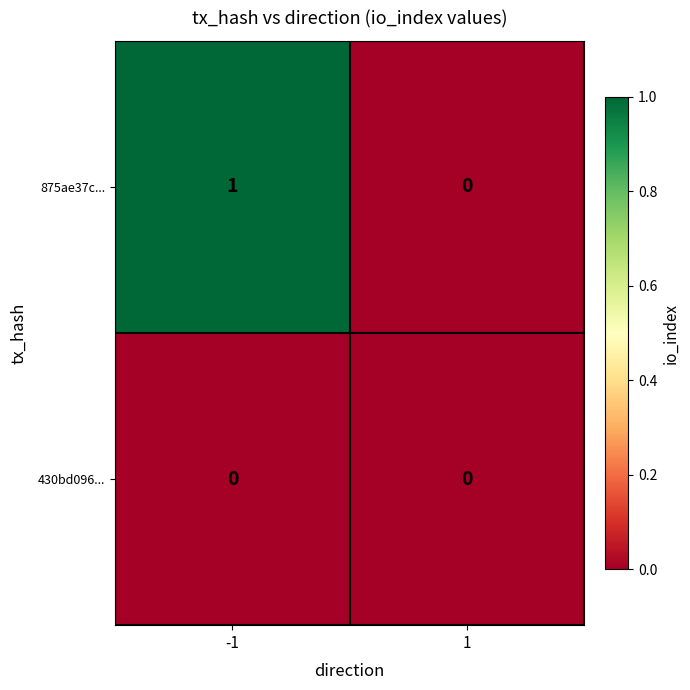

Reading left to right, extract all data points from this chart.

875ae37c...: 1	0
430bd096...: 0	0